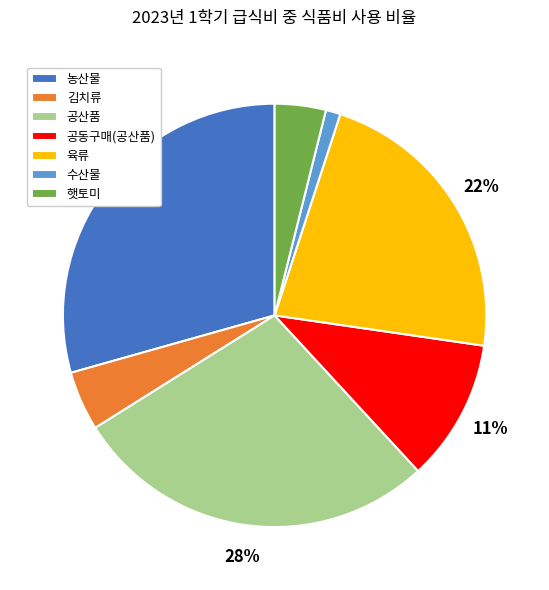

Is it true that 햇토미 is 4% of the pie?

True